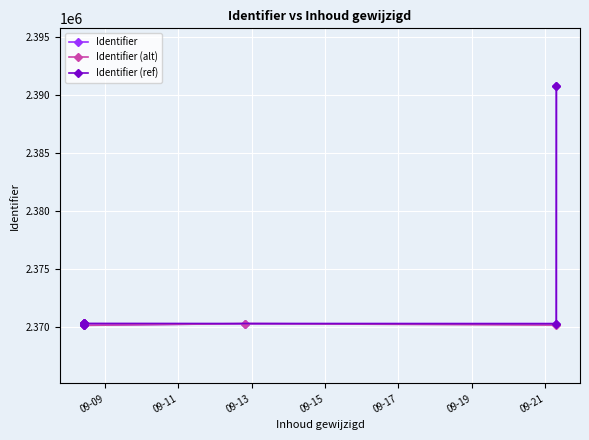

How many data points are less than 2370316?

4